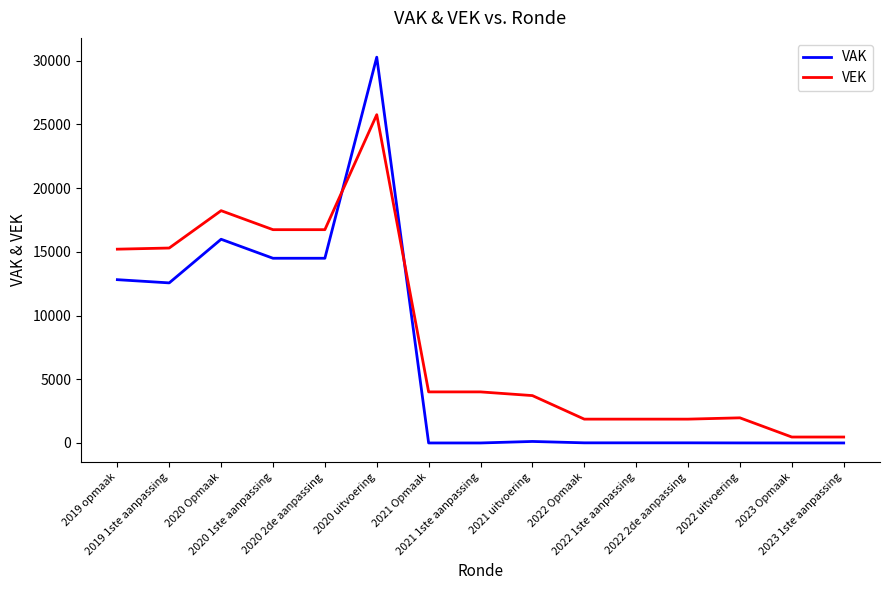

How many lines are shown in the chart?

2